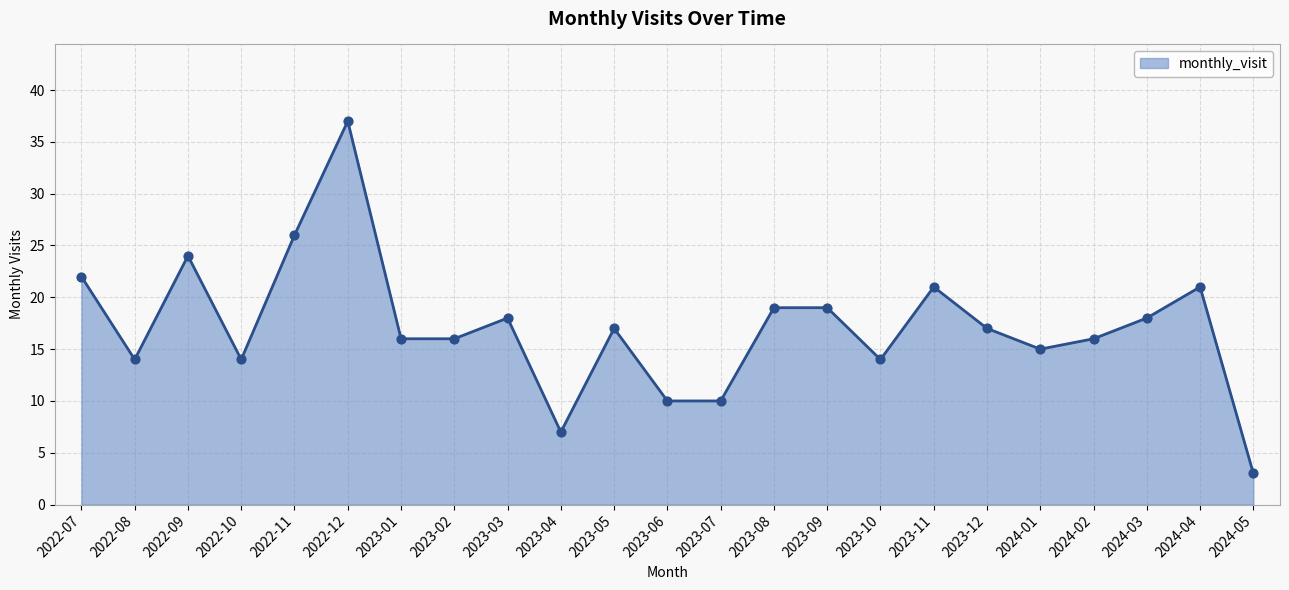

What is the ratio of the value at 2024-03 to the value at 2023-07?

1.8